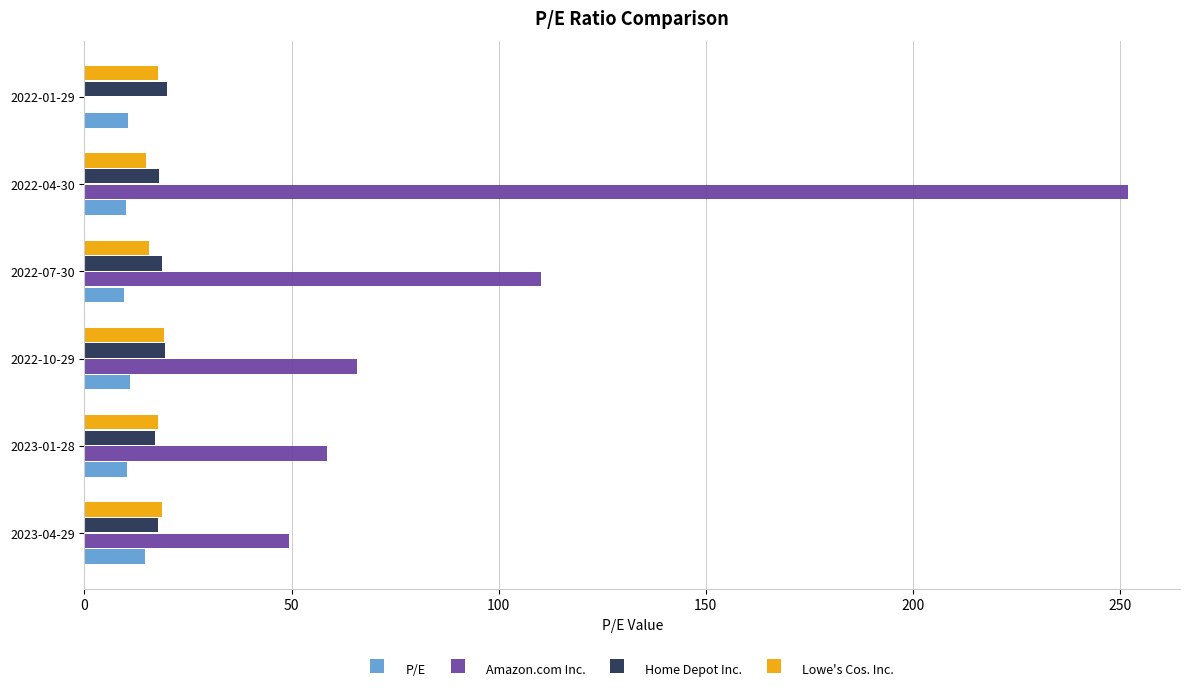

Is it true that Home Depot Inc. equals 17.1 at 2023-01-28?

True